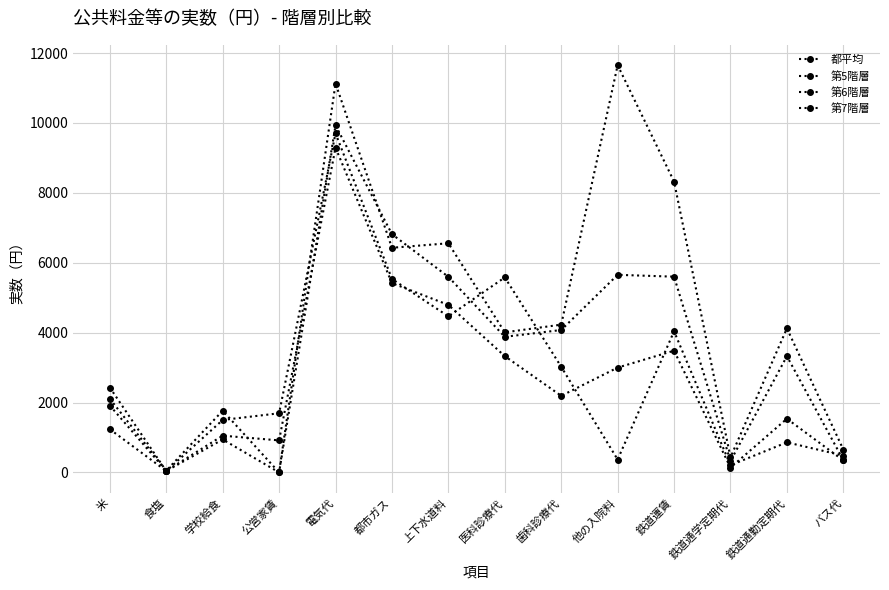

What is the label of the 10th point from the right?

電気代